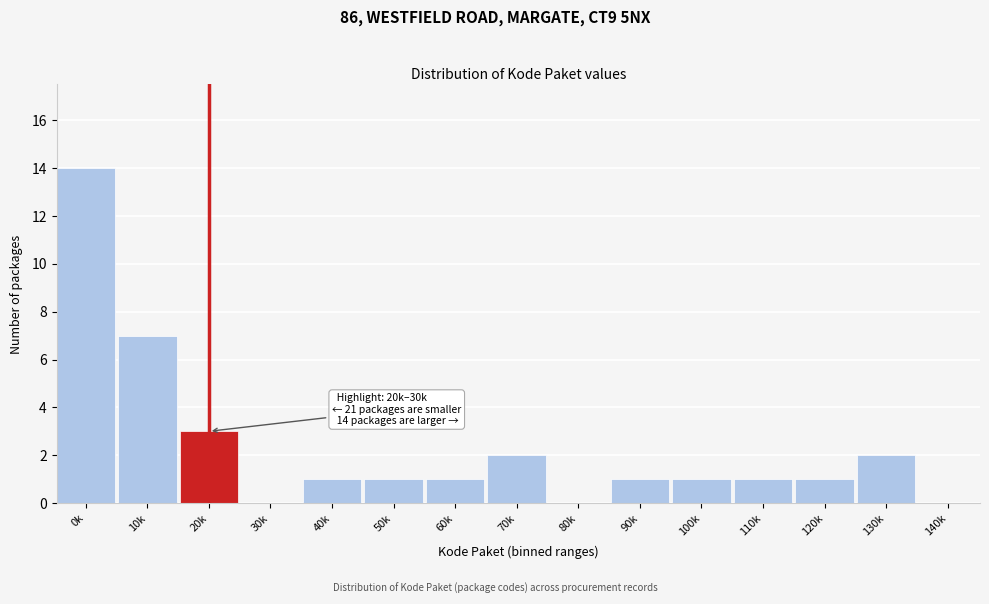

Reading right to left, transcribe all the data shown in this chart.

140k=0	130k=2	120k=1	110k=1	100k=1	90k=1	80k=0	70k=2	60k=1	50k=1	40k=1	30k=0	20k=3	10k=7	0k=14